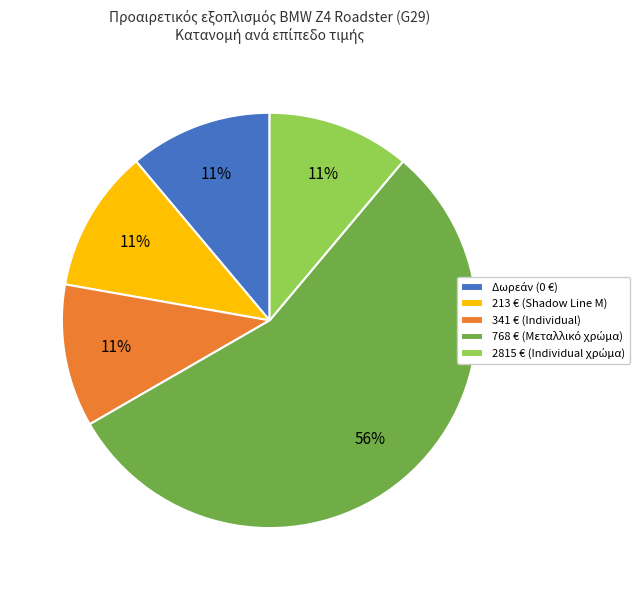

True or false: 341 € (Individual) accounts for 11% of the total.

True